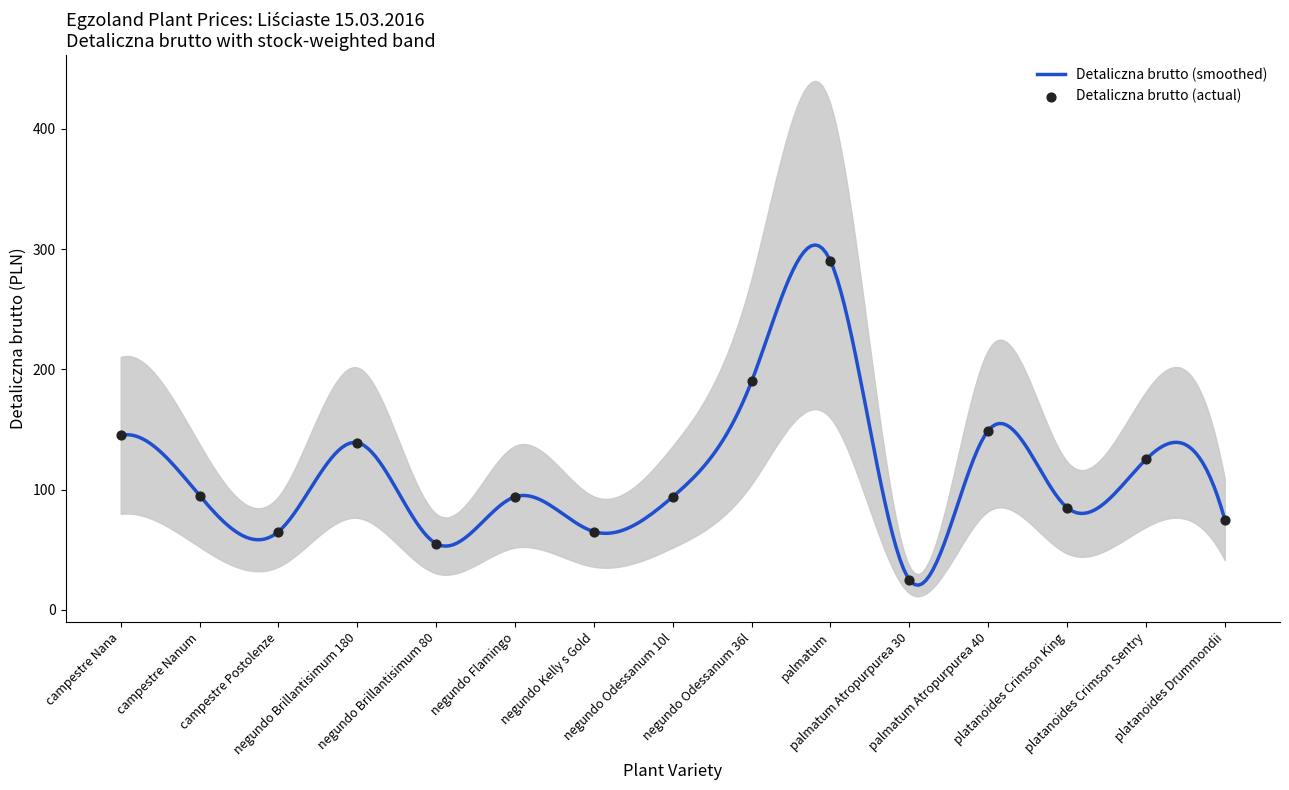

Which has a higher value, negundo Kelly s Gold or palmatum Atropurpurea 40?

palmatum Atropurpurea 40